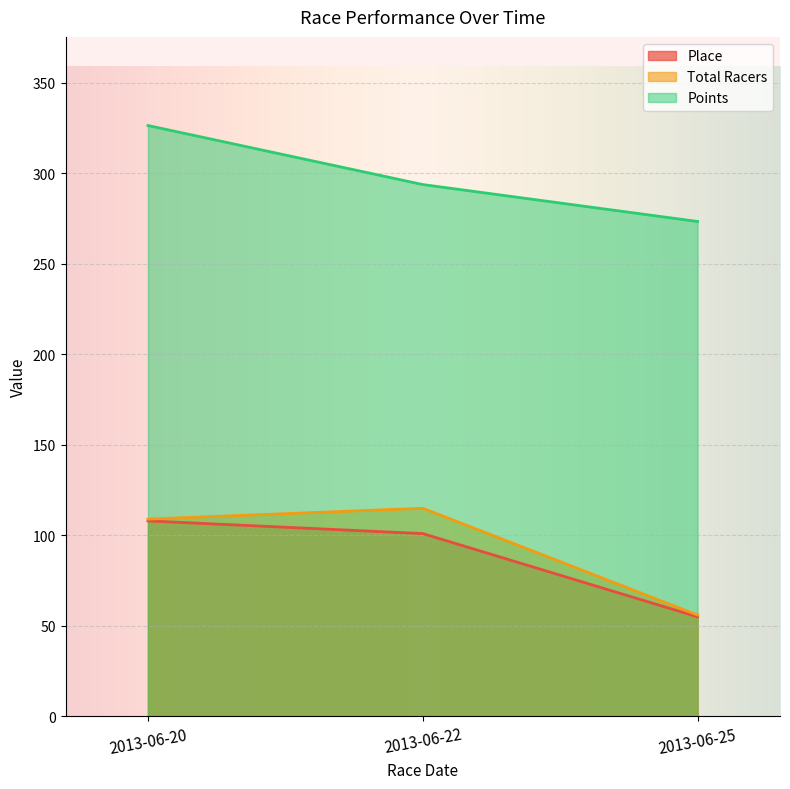

Reading left to right, list all the values displayed in this chart.

Place: 108.0	101.0	55.0
Total Racers: 109.0	115.0	56.0
Points: 326.5	293.9	273.5